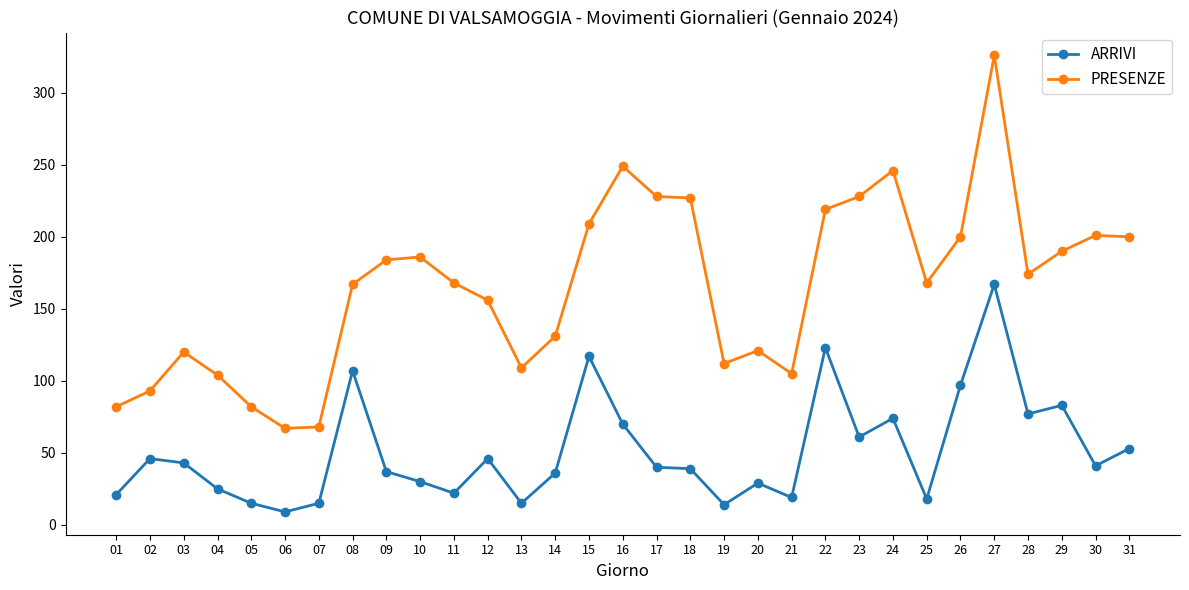

What is the difference between the second highest and second lowest values in the ARRIVI series?

109